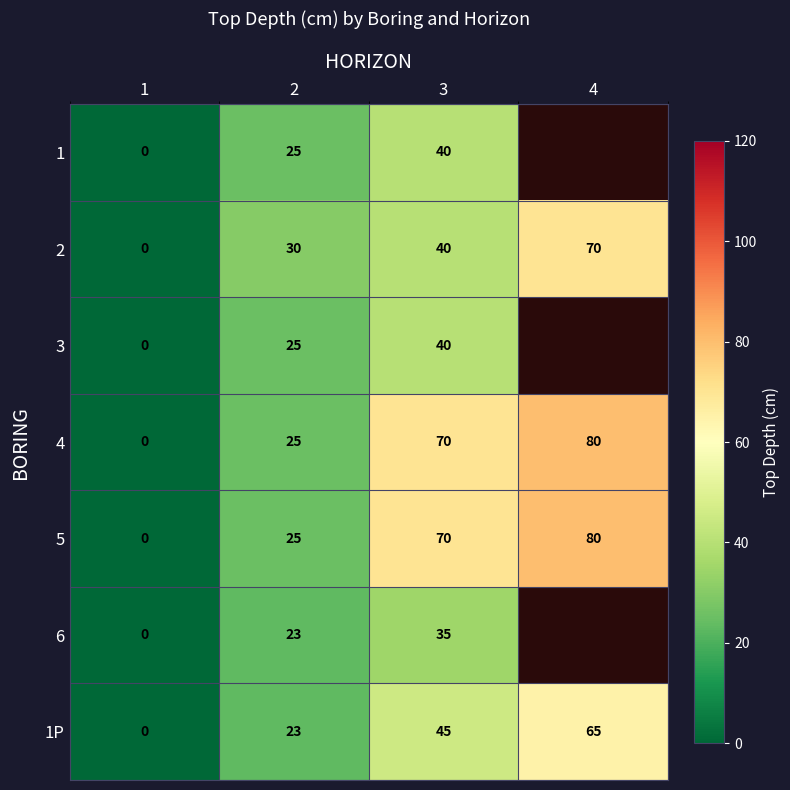

At which category does the chart reach its minimum across all series?

1